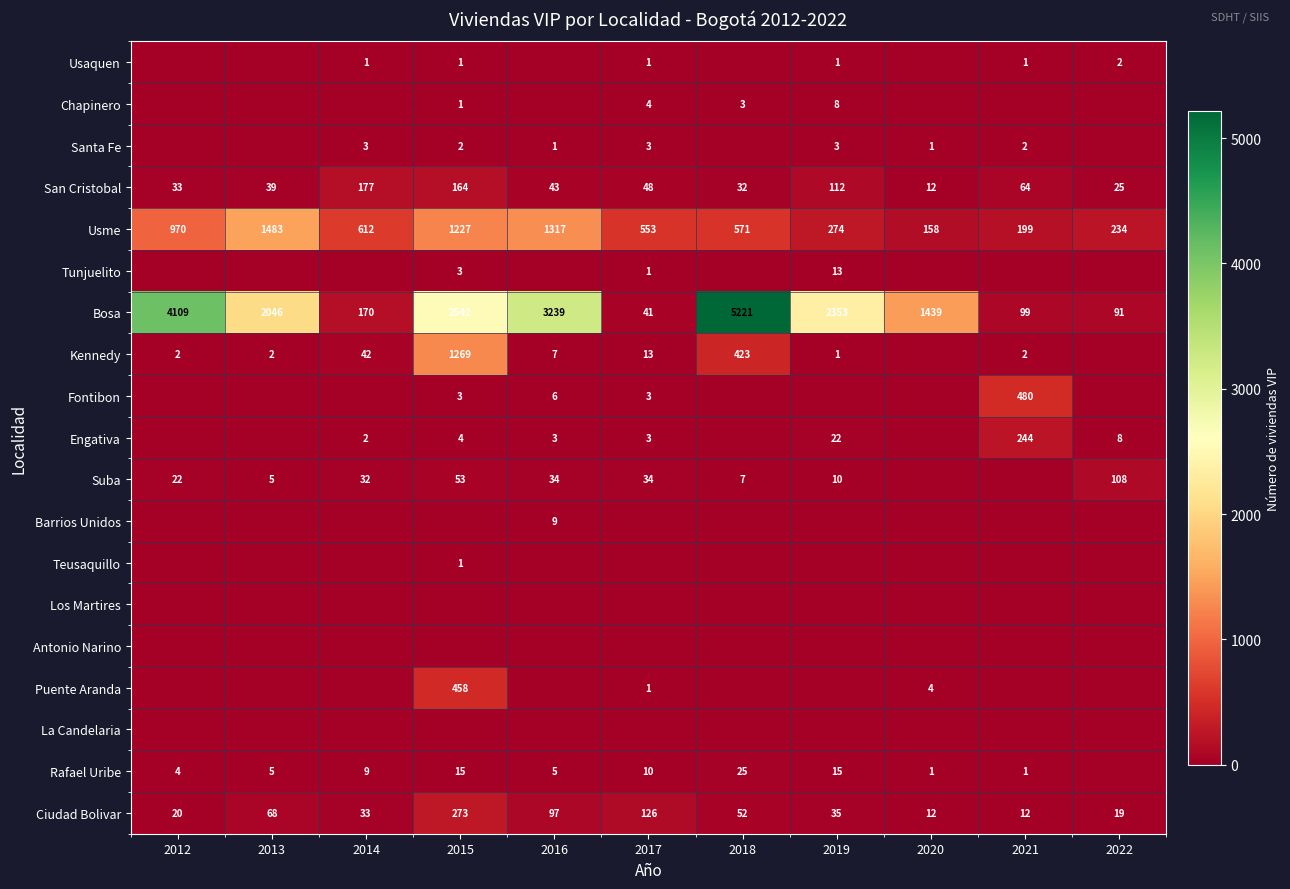

Between 2019 and 2012, which is larger?

2019